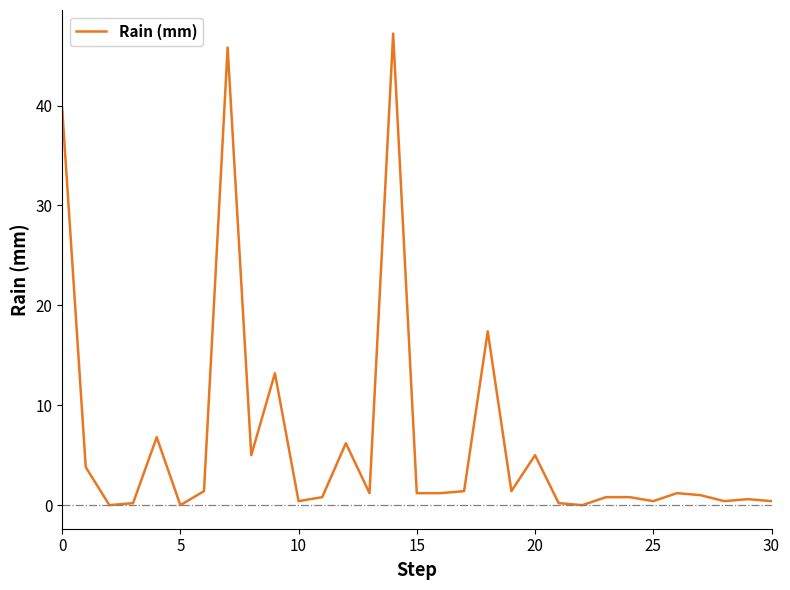

What is the maximum value shown in the chart?

47.2